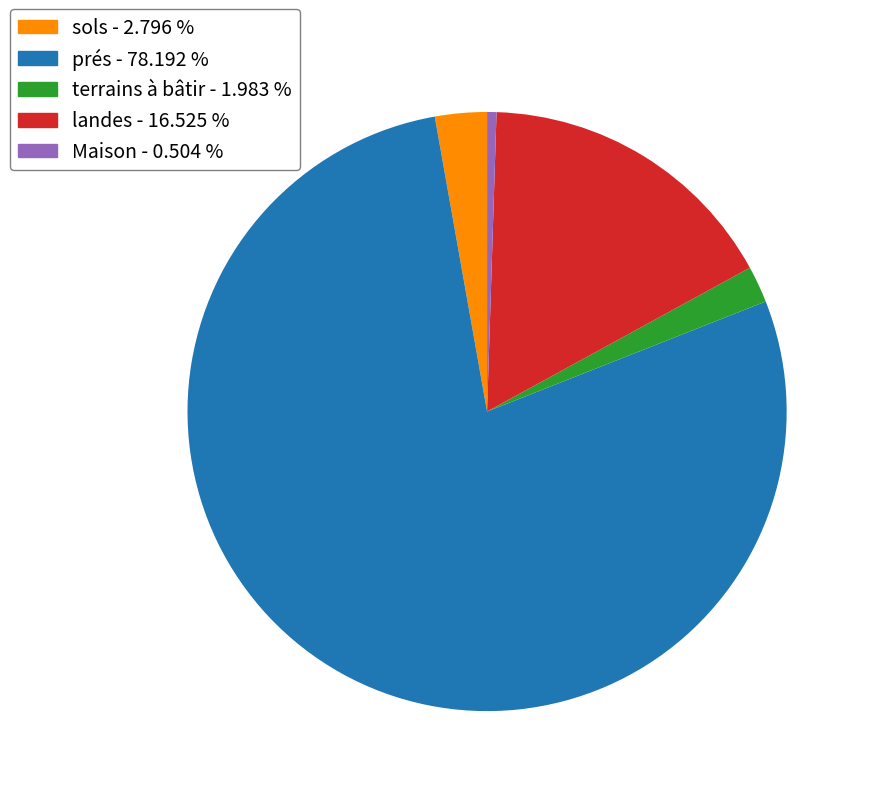

Does any single category account for the majority?

Yes